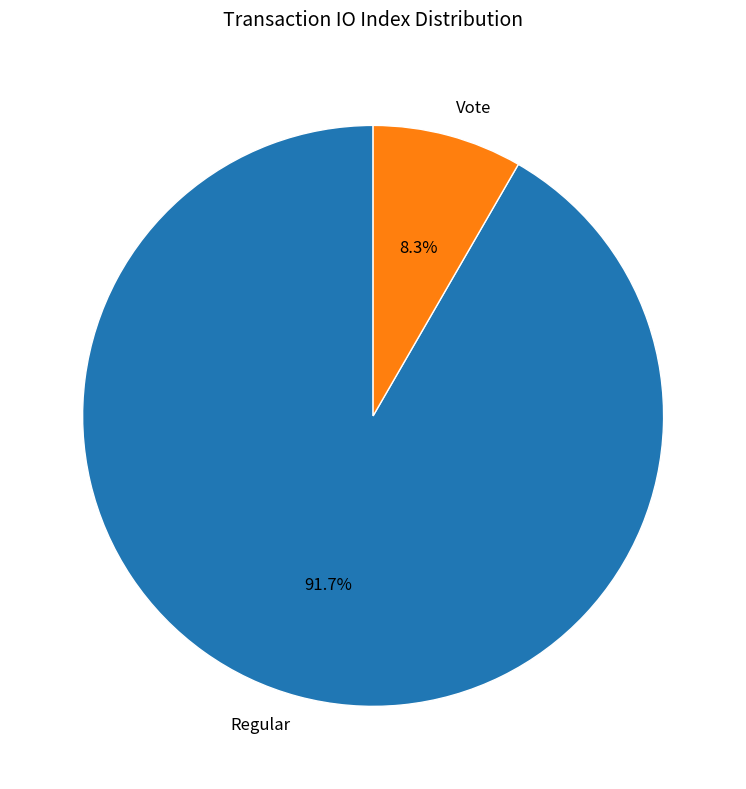

What is the total percentage of Vote and Regular?

100.0%